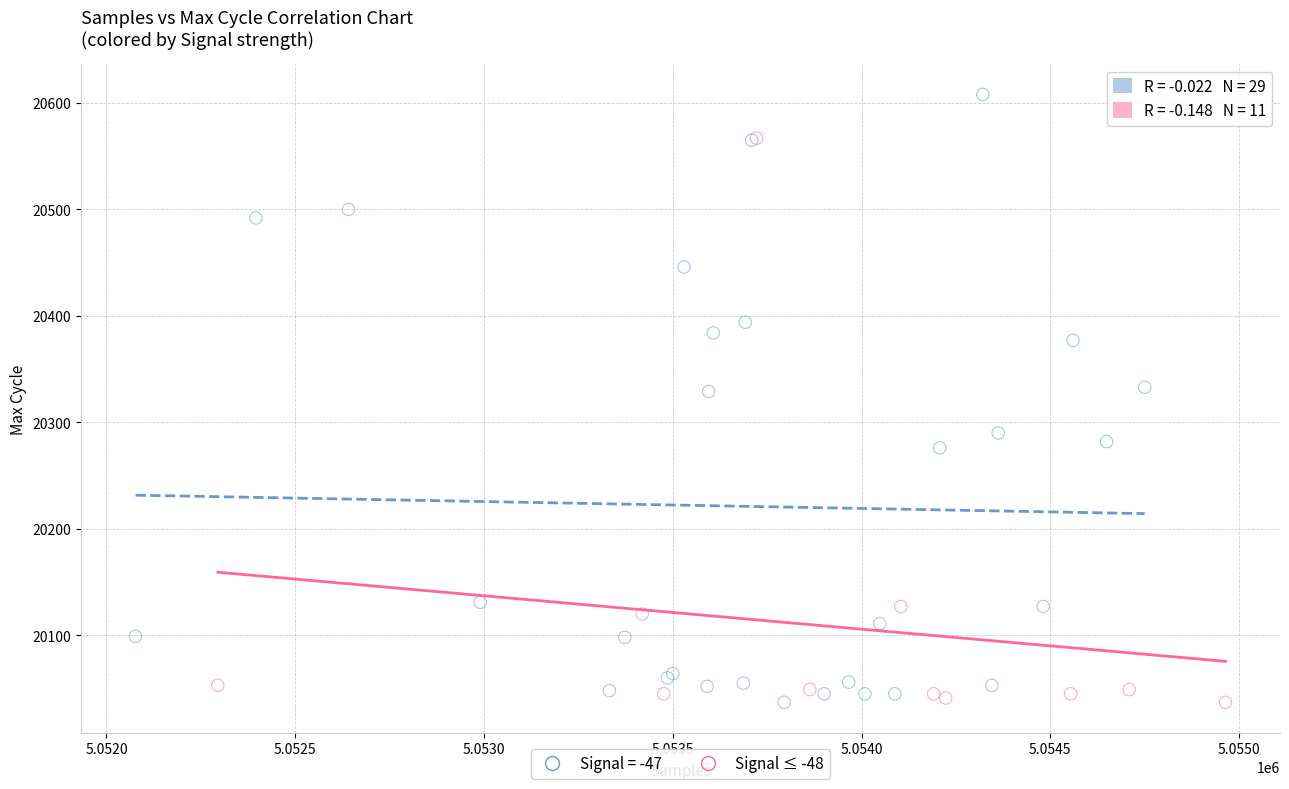

Which series contains the highest Y value?

Signal = -47